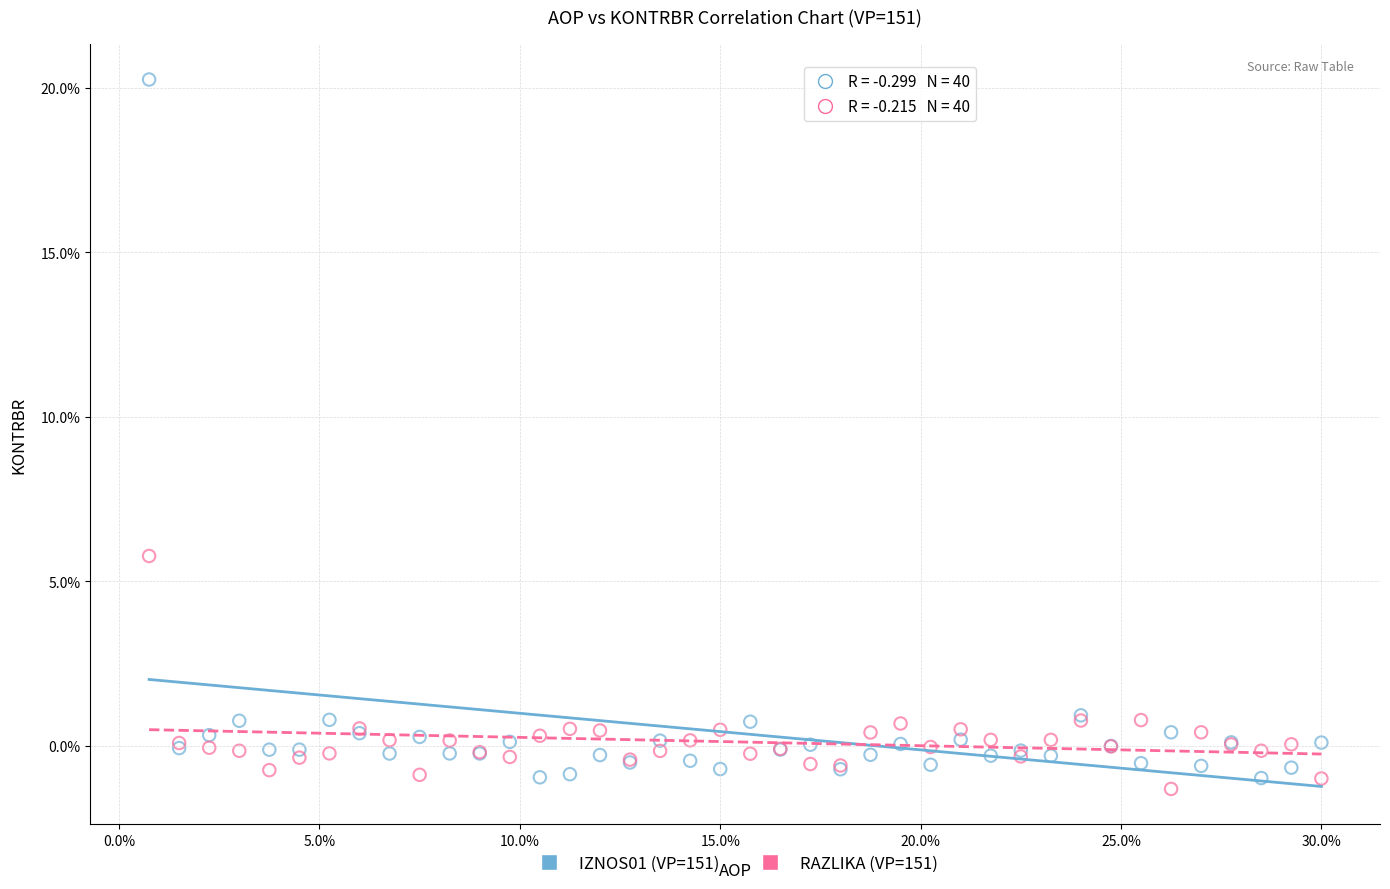

Which series has the widest spread of Y values?

IZNOS01 (VP=151)